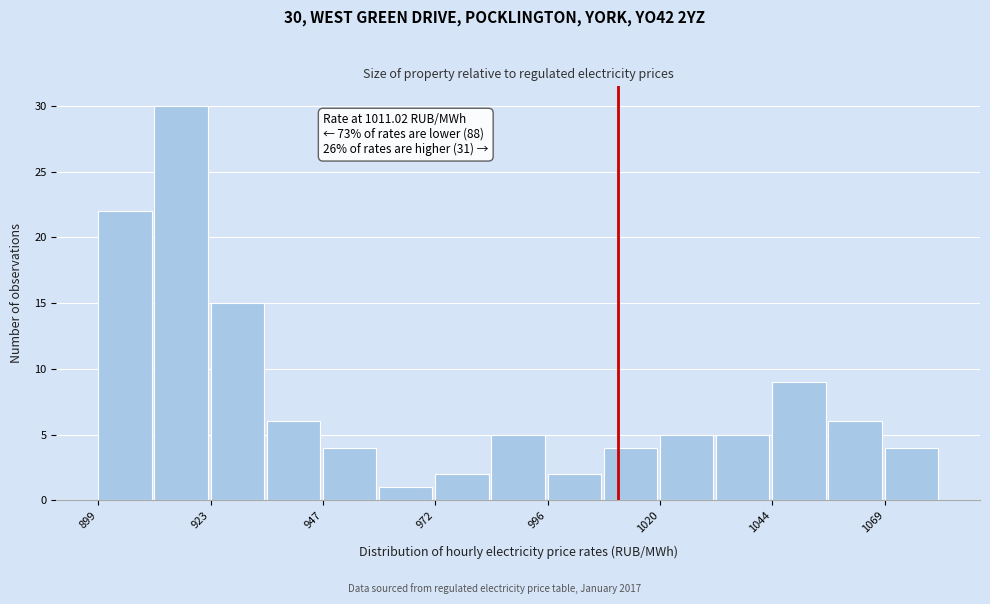

Read against the x-axis, roughly where is the centre of the tallest bar?

915